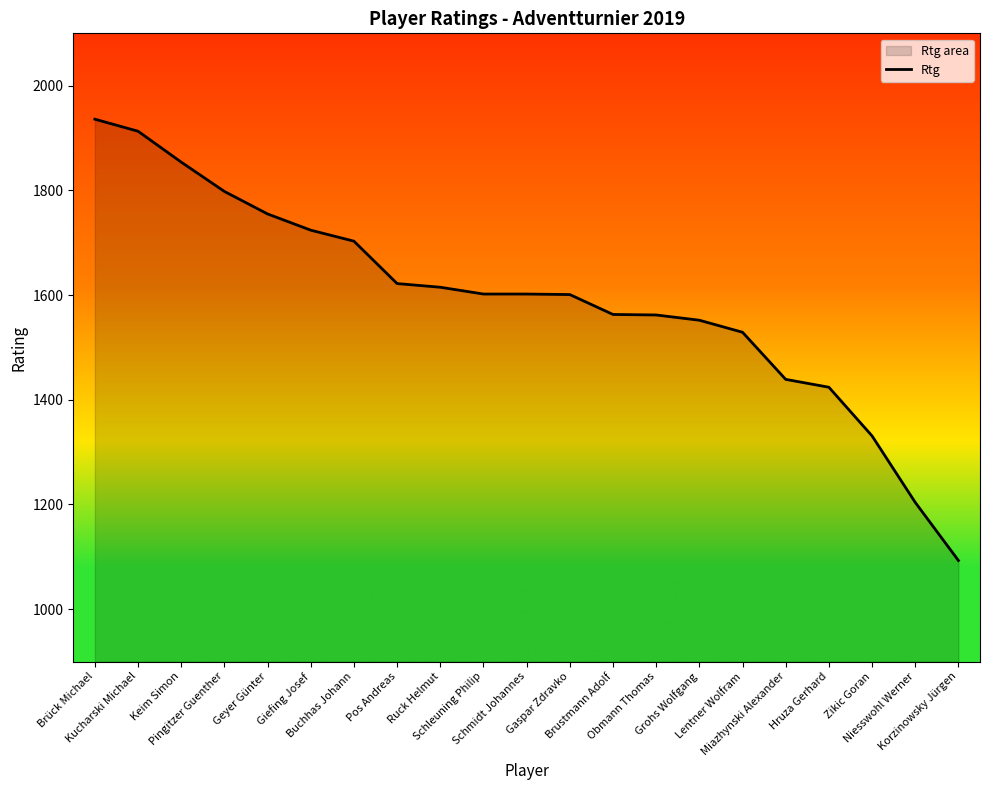

Reading right to left, what are all the values shown in this chart?

1093	1204	1331	1424	1439	1529	1552	1562	1563	1601	1602	1602	1615	1622	1703	1724	1755	1798	1854	1913	1936